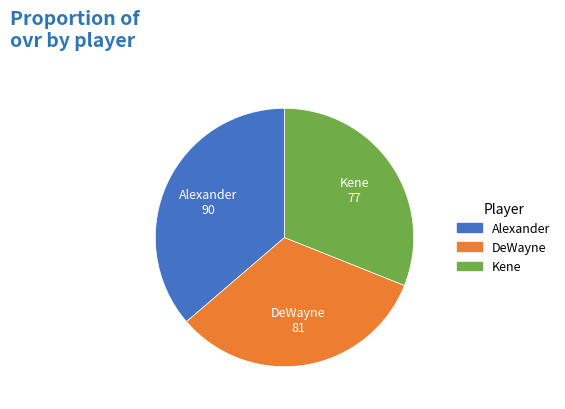

Is there a majority slice in this chart?

No